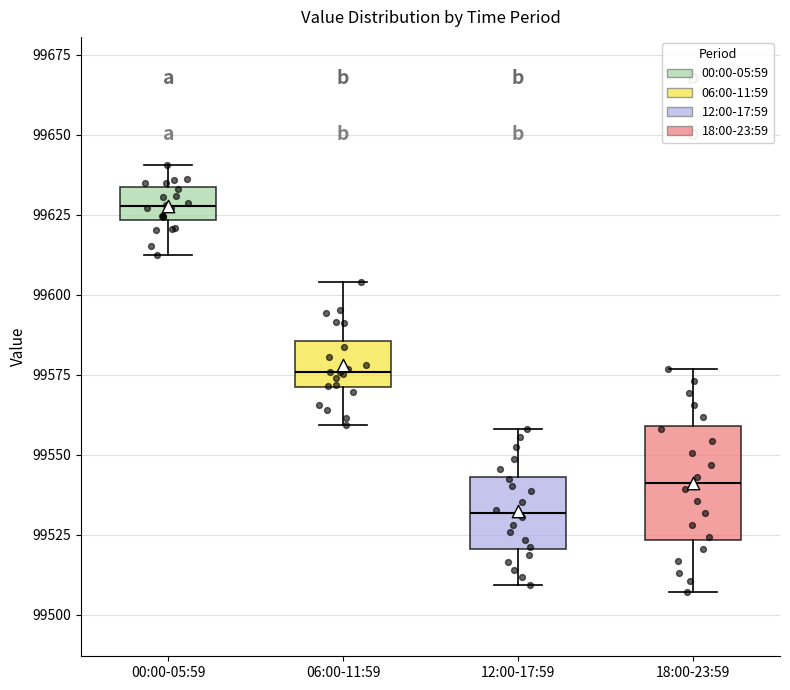

Which box has the highest median line?

00:00-05:59